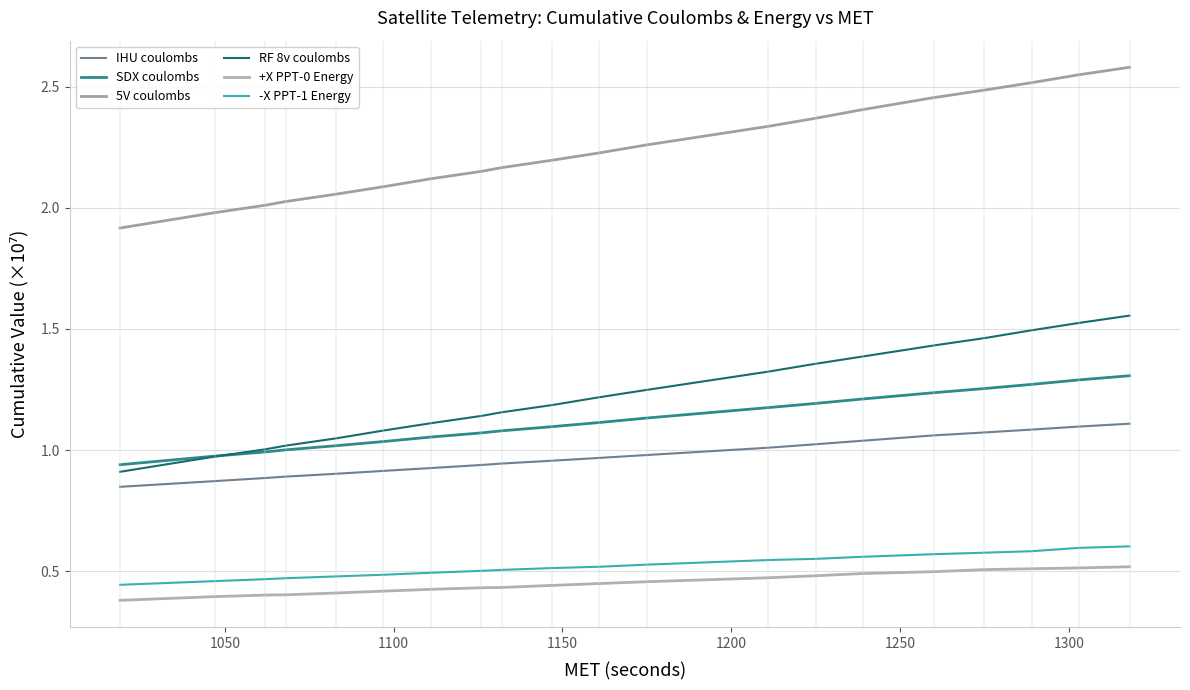

How many lines are shown in the chart?

6